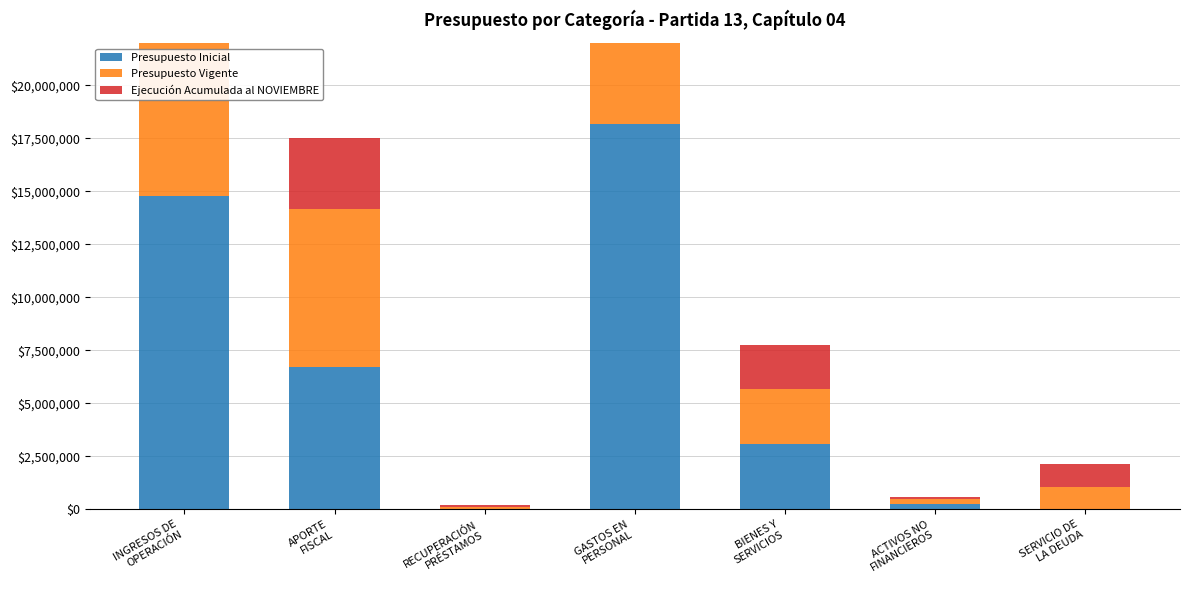

What position from the left is ACTIVOS NO
FINANCIEROS?

6